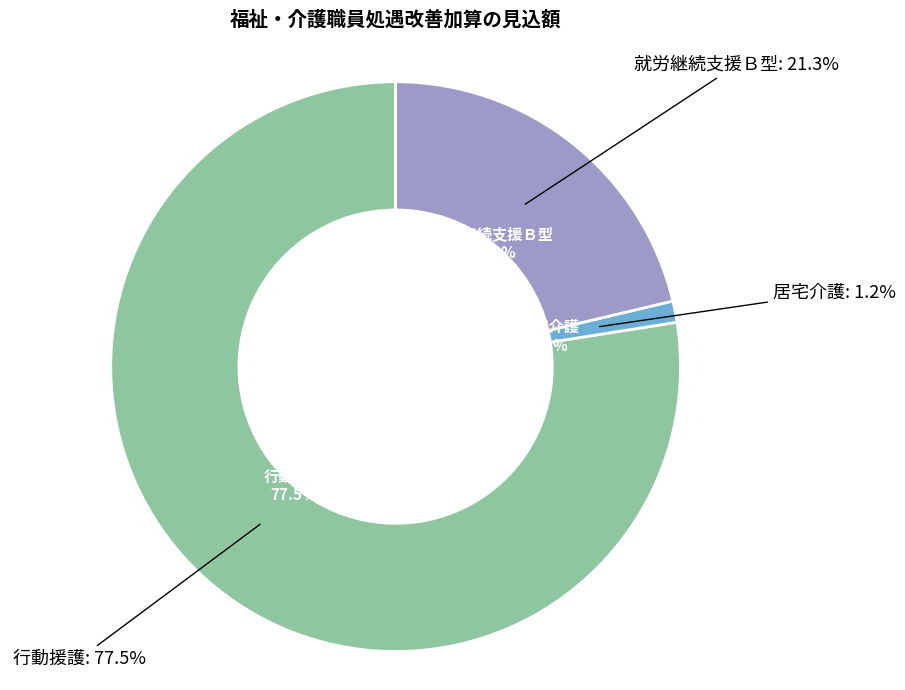

Is there a majority slice in this chart?

Yes